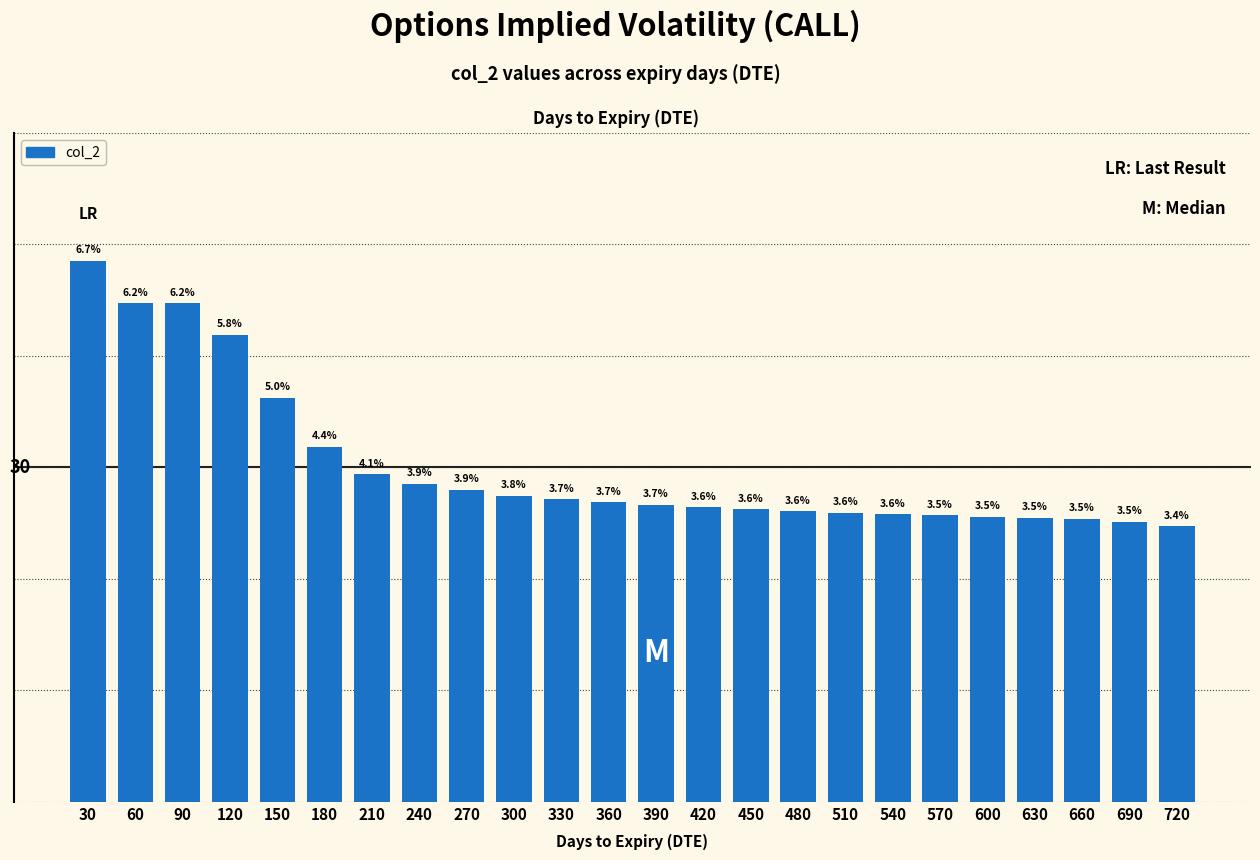

Are the bars horizontal?

No